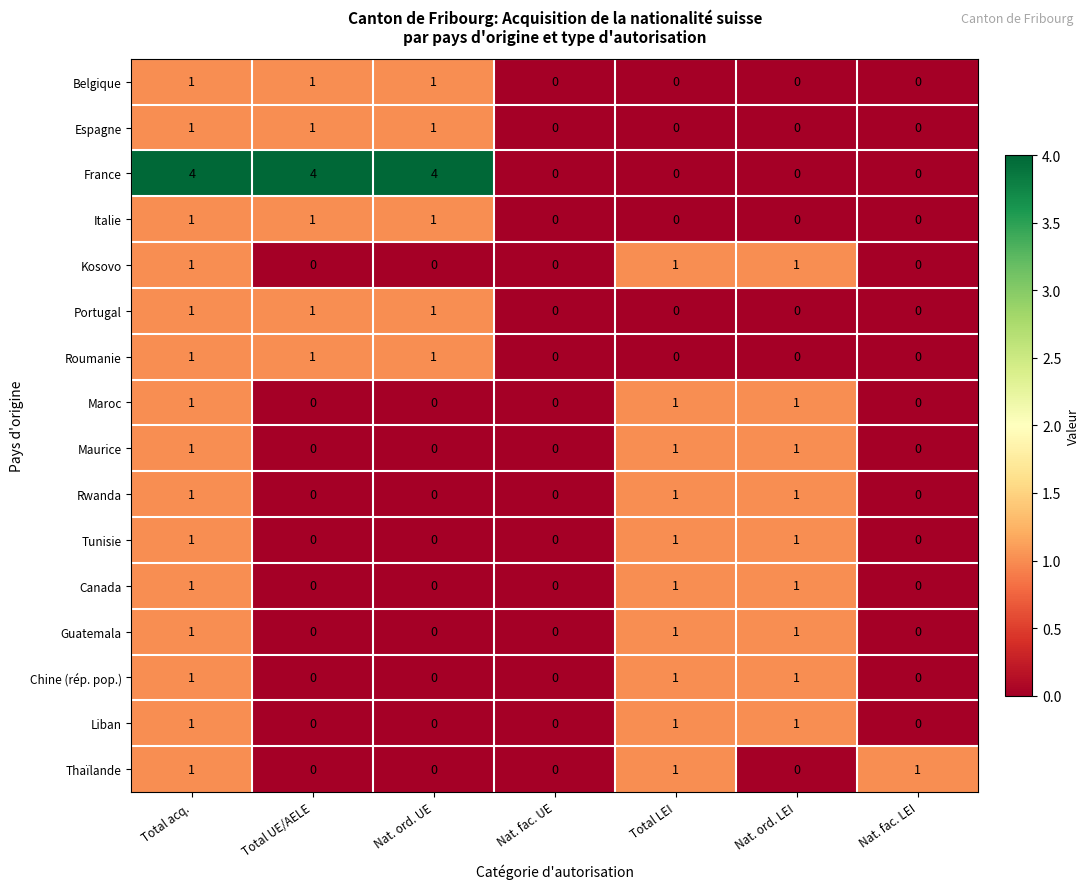

Count the Canada values in the range 0 to 1.

7